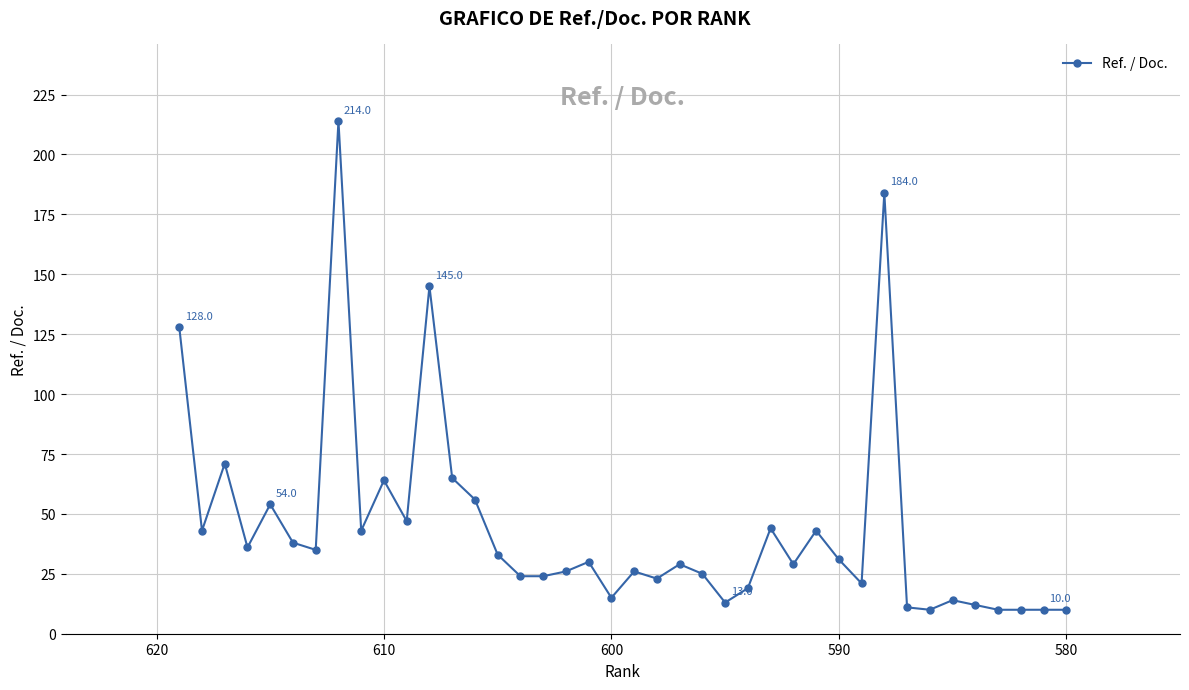

Count the number of data series in this chart.

1